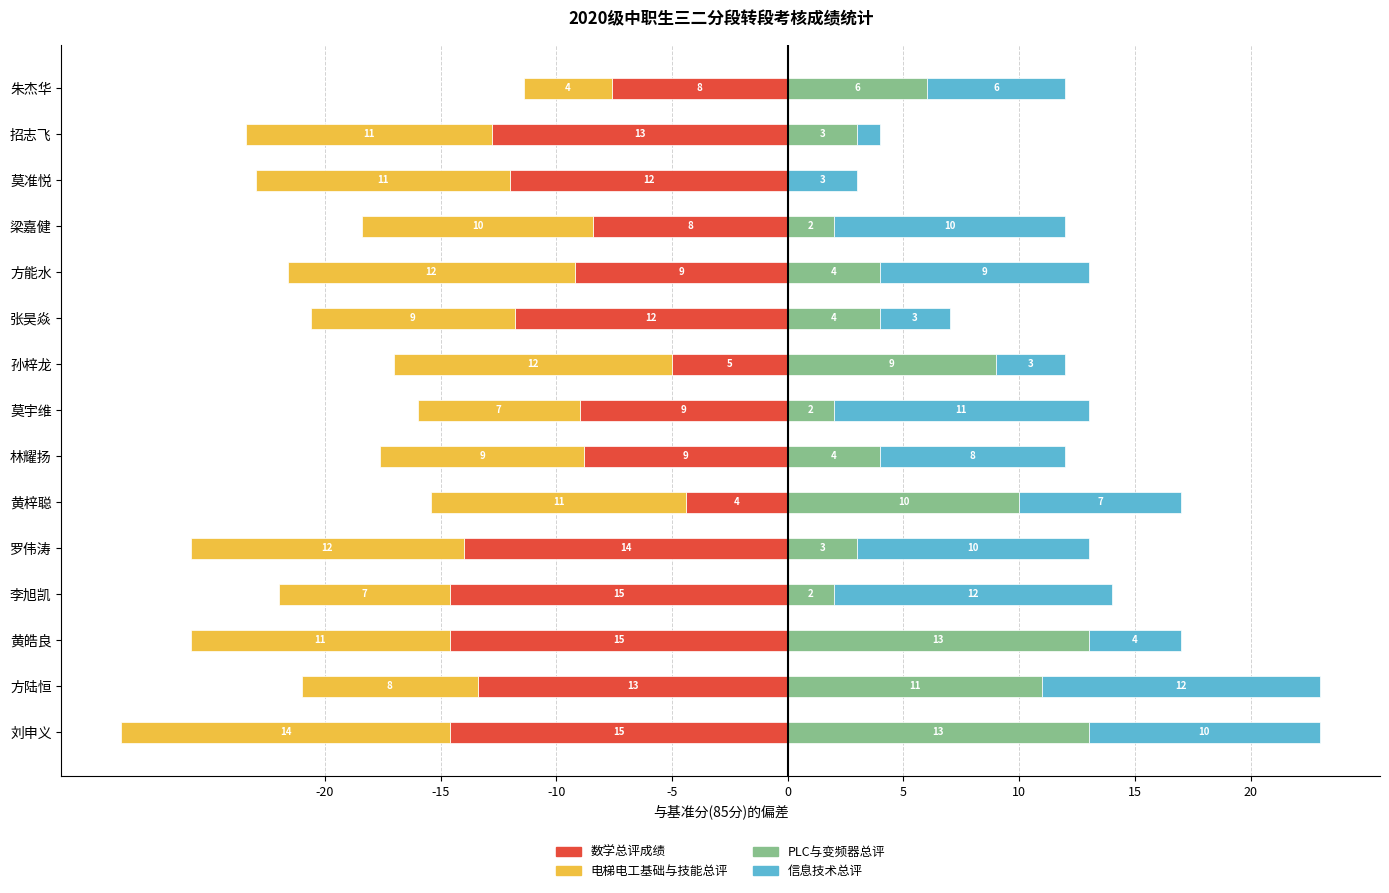

What is the average value of the 信息技术总评 series?

7.3